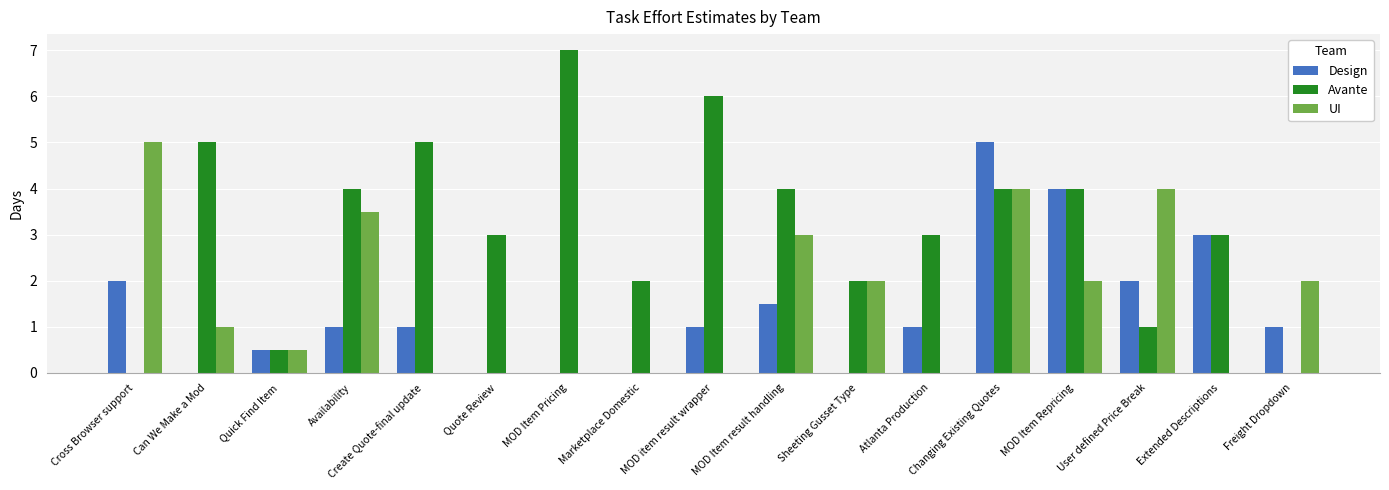

Between Quote Review and Changing Existing Quotes, which series saw the biggest shift?

Design